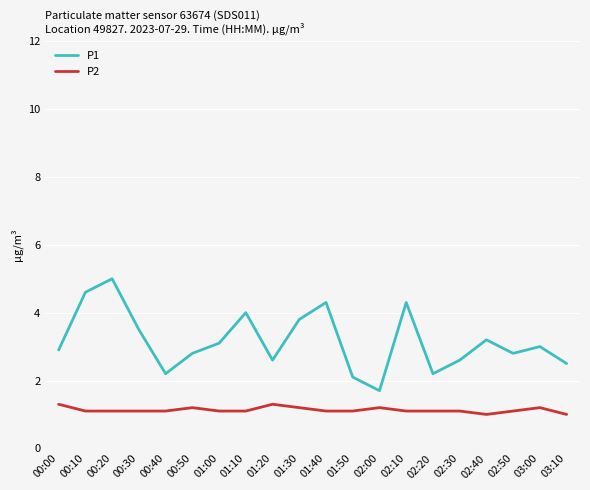

What is the difference between the maximum and minimum values in the P2 series?

0.3